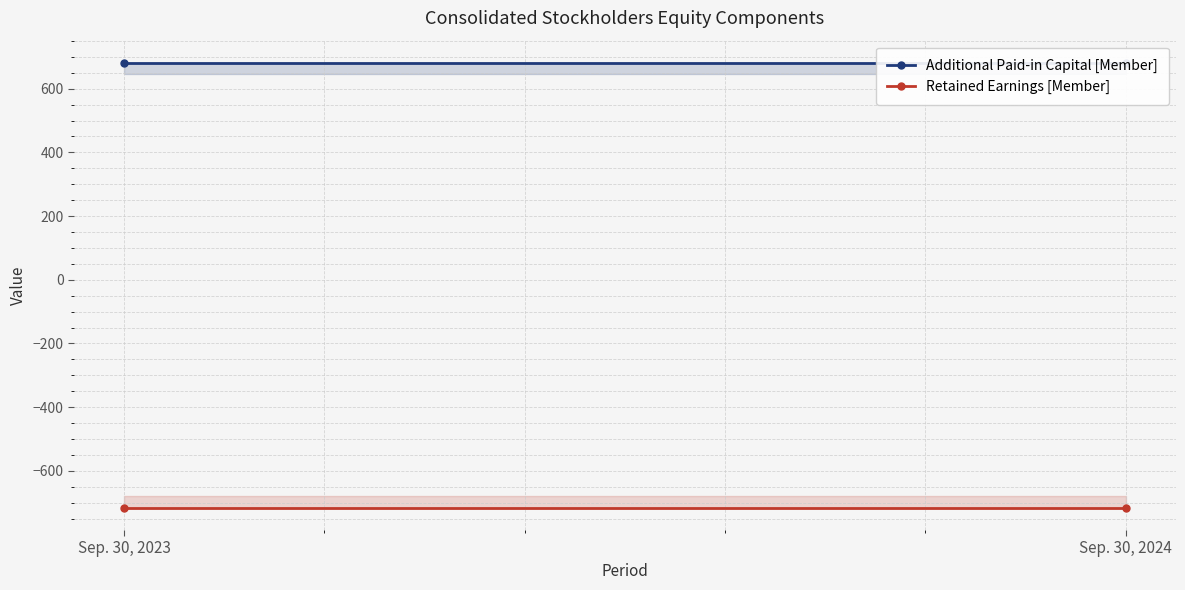

What is the maximum value for Additional Paid-in Capital [Member]?

681